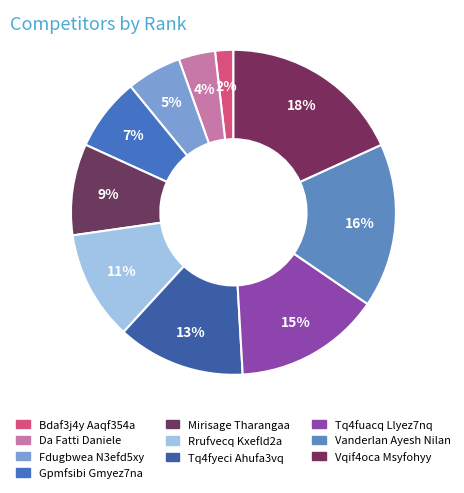

How many segments does this pie chart have?

10